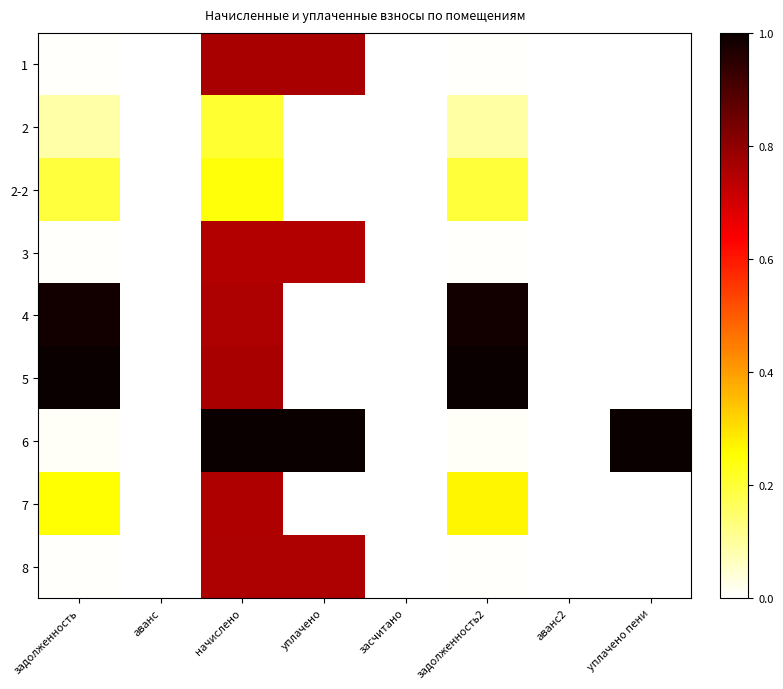

Reading left to right, what are all the values shown in this chart?

1: задолженность=0.0	аванс=0.0	начислено=0.8	уплачено=0.8	засчитано=0.0	задолженность2=0.0	аванс2=0.0	уплачено пени=0.0
2: задолженность=0.1	аванс=0.0	начислено=0.2	уплачено=0.0	засчитано=0.0	задолженность2=0.1	аванс2=0.0	уплачено пени=0.0
2-2: задолженность=0.2	аванс=0.0	начислено=0.2	уплачено=0.0	засчитано=0.0	задолженность2=0.2	аванс2=0.0	уплачено пени=0.0
3: задолженность=0.0	аванс=0.0	начислено=0.7	уплачено=0.7	засчитано=0.0	задолженность2=0.0	аванс2=0.0	уплачено пени=0.0
4: задолженность=1.0	аванс=0.0	начислено=0.8	уплачено=0.0	засчитано=0.0	задолженность2=1.0	аванс2=0.0	уплачено пени=0.0
5: задолженность=1.0	аванс=0.0	начислено=0.8	уплачено=0.0	засчитано=0.0	задолженность2=1.0	аванс2=0.0	уплачено пени=0.0
6: задолженность=0.0	аванс=0.0	начислено=1.0	уплачено=1.0	засчитано=0.0	задолженность2=0.0	аванс2=0.0	уплачено пени=1.0
7: задолженность=0.3	аванс=0.0	начислено=0.8	уплачено=0.0	засчитано=0.0	задолженность2=0.3	аванс2=0.0	уплачено пени=0.0
8: задолженность=0.0	аванс=0.0	начислено=0.8	уплачено=0.8	засчитано=0.0	задолженность2=0.0	аванс2=0.0	уплачено пени=0.0